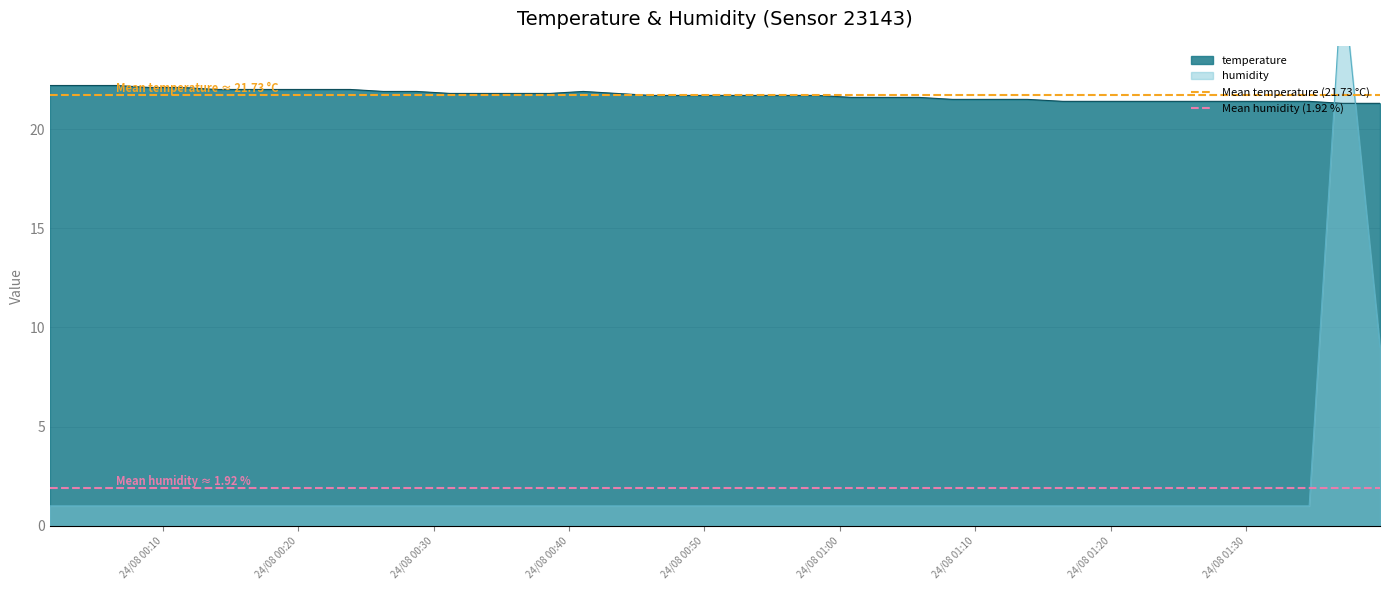

What is the minimum value for temperature?

21.3